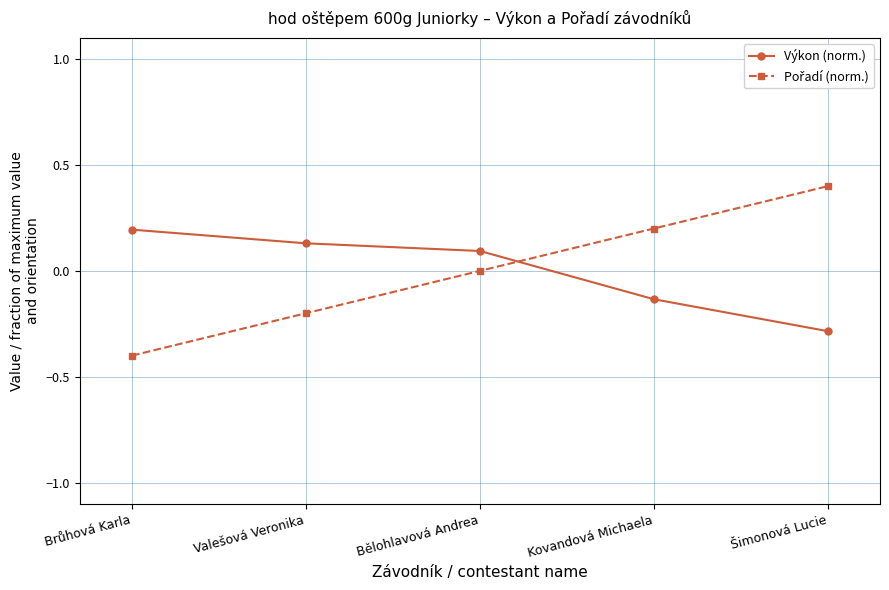

What is the difference between the highest and lowest values at Kovandová Michaela?

0.3